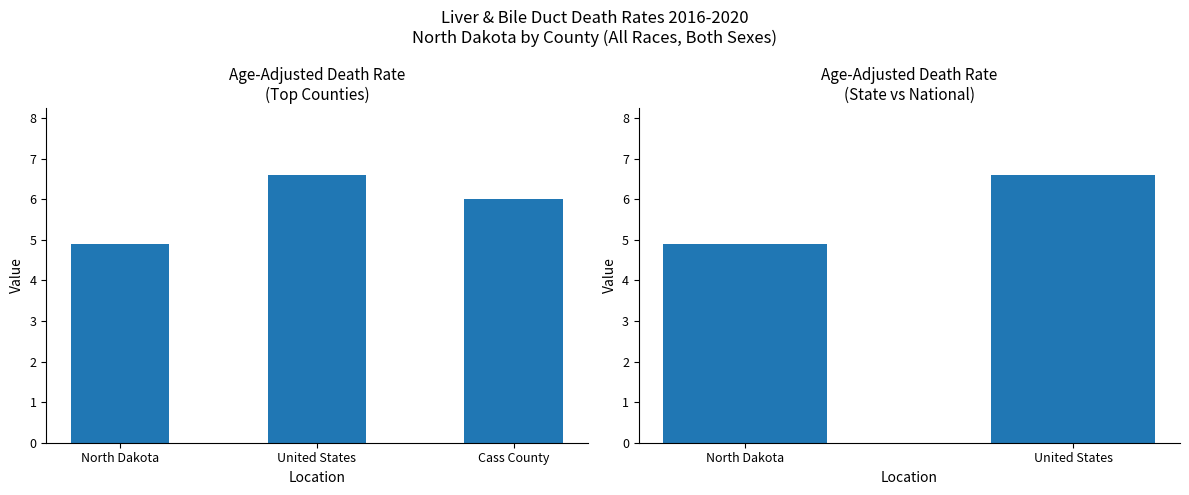

What is the sum of the values at United States and North Dakota?

11.5